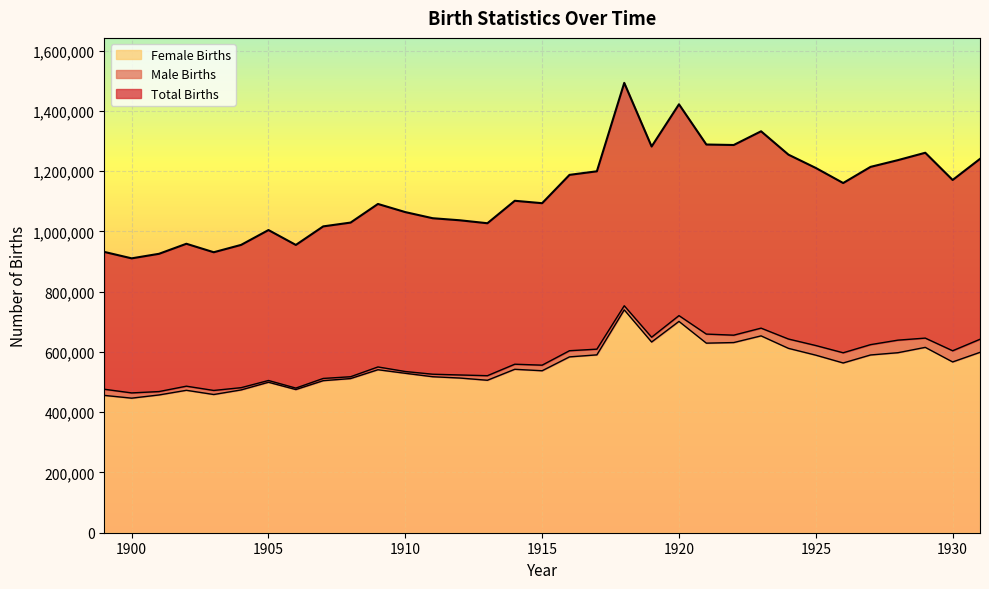

How many data points in Female Births are above 542473?

16